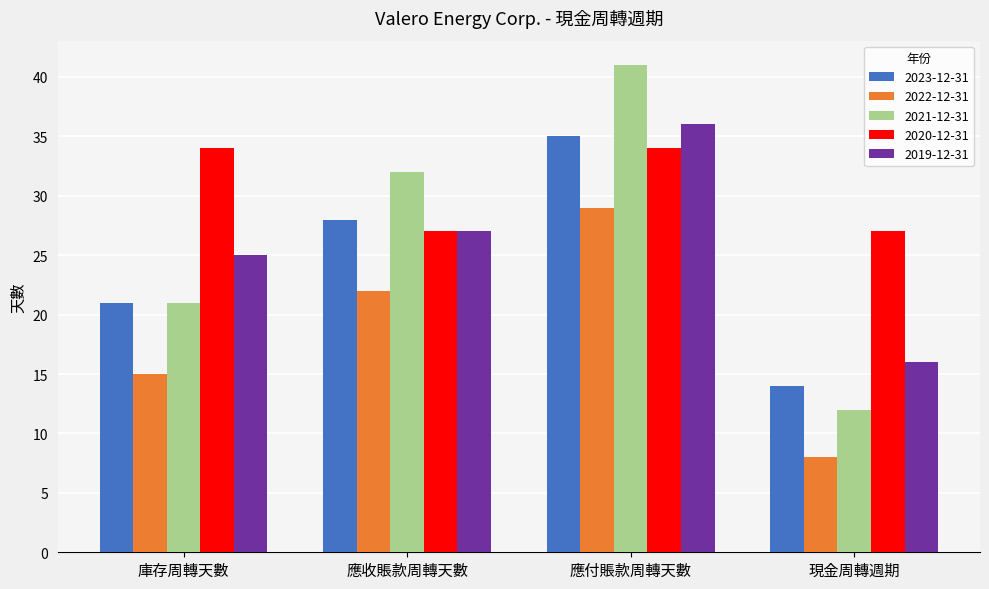

What value does the 2021-12-31 series have at 現金周轉週期, to the nearest 5?

10